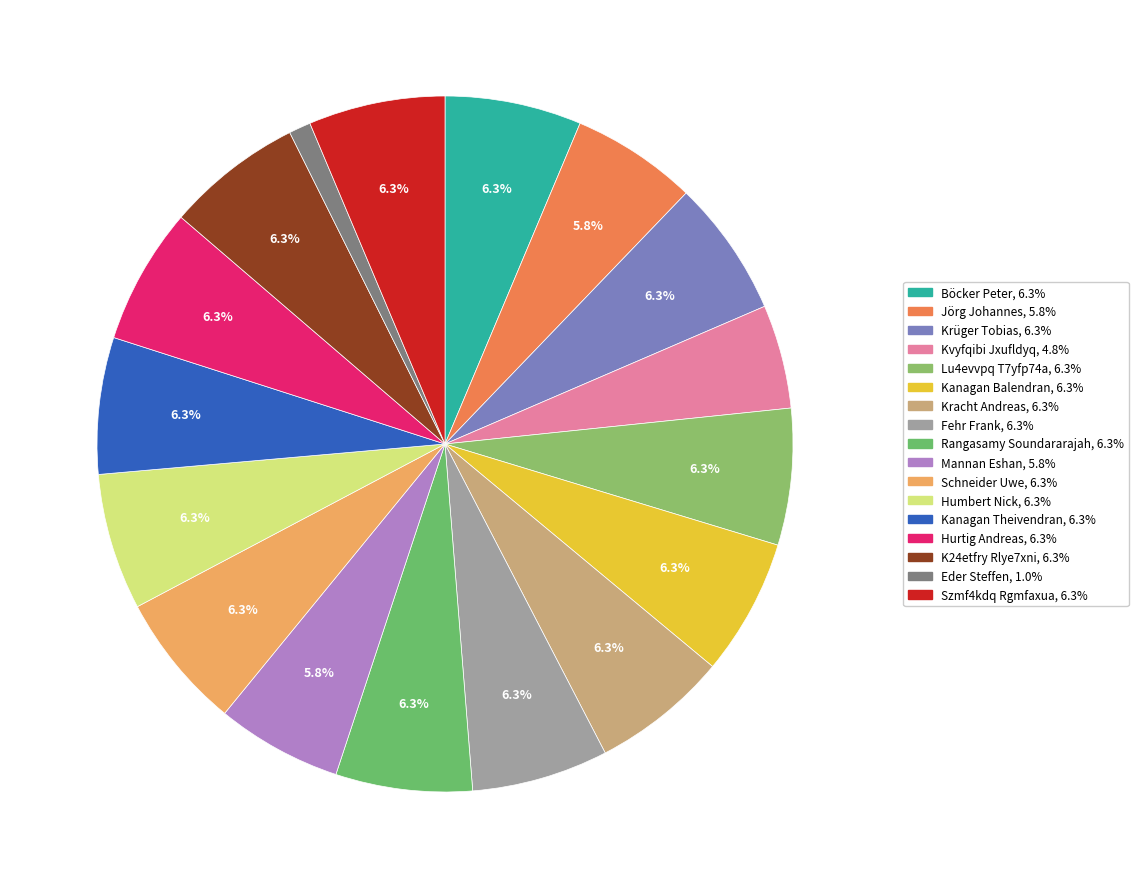

Count the number of slices in the pie.

17